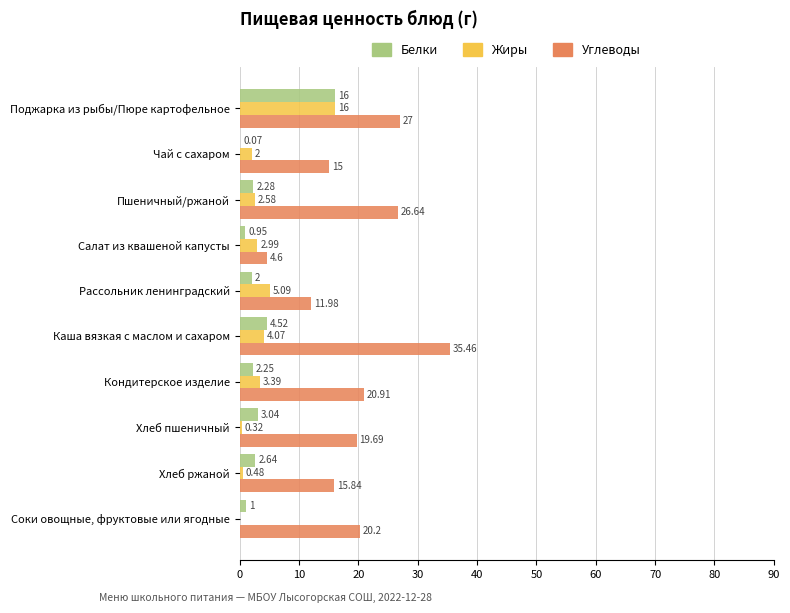

What is the sum of all Углеводы values?

197.3